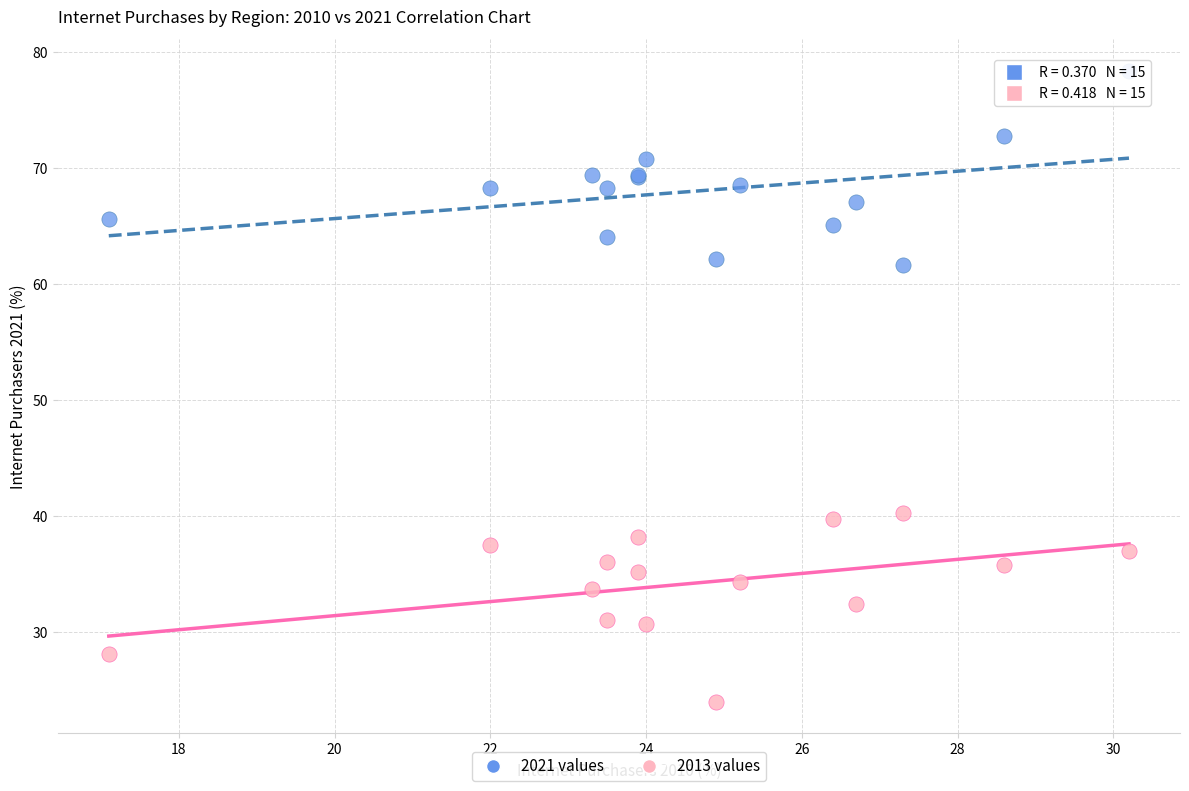

What is the X range (max minus min) for the scatter plot?

13.1